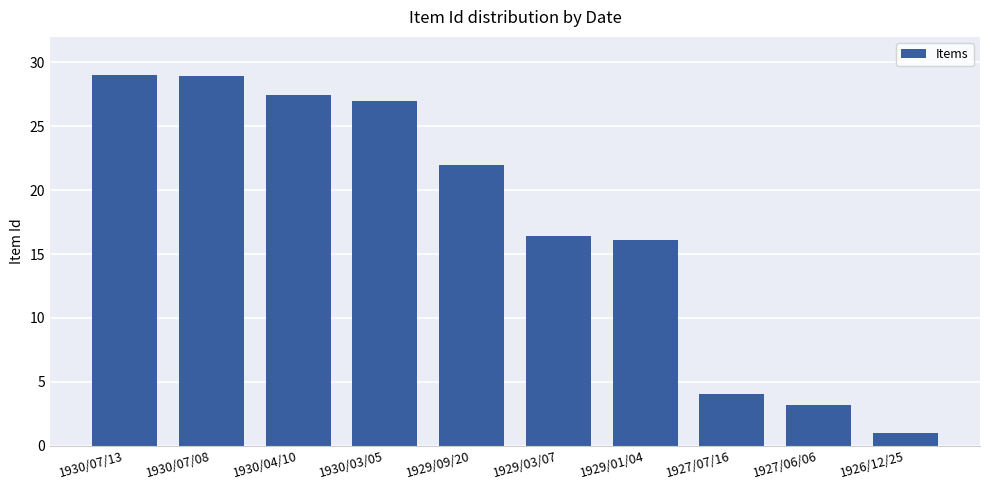

Approximately how many times larger is the value at 1929/09/20 compared to 1930/07/08?

0.8